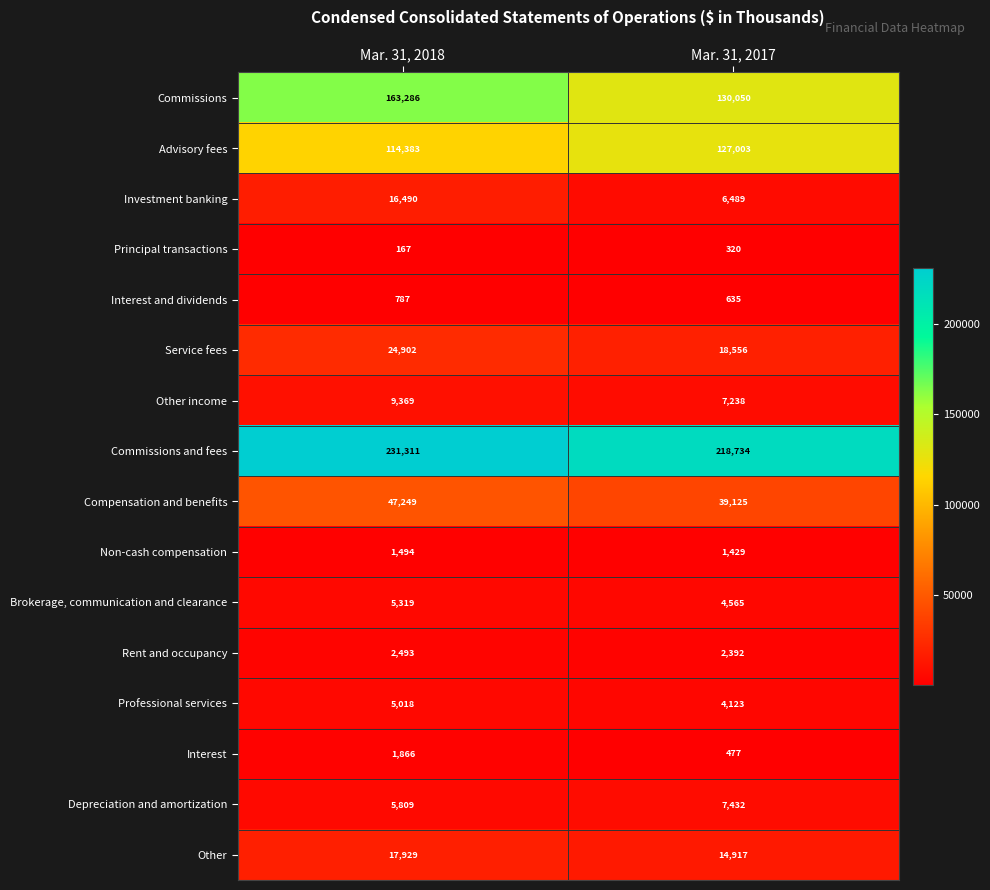

At which label is Advisory fees closest to 120693?

Mar. 31, 2018